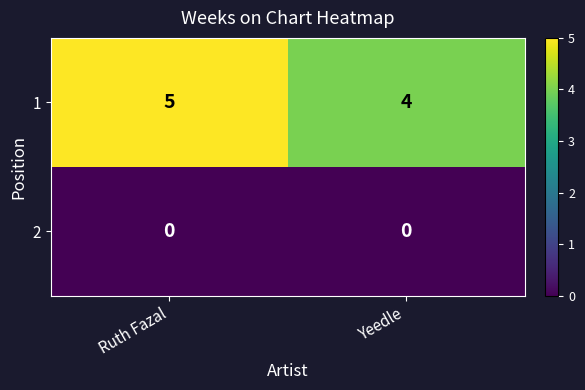

What is the sum of all 1 values?

9